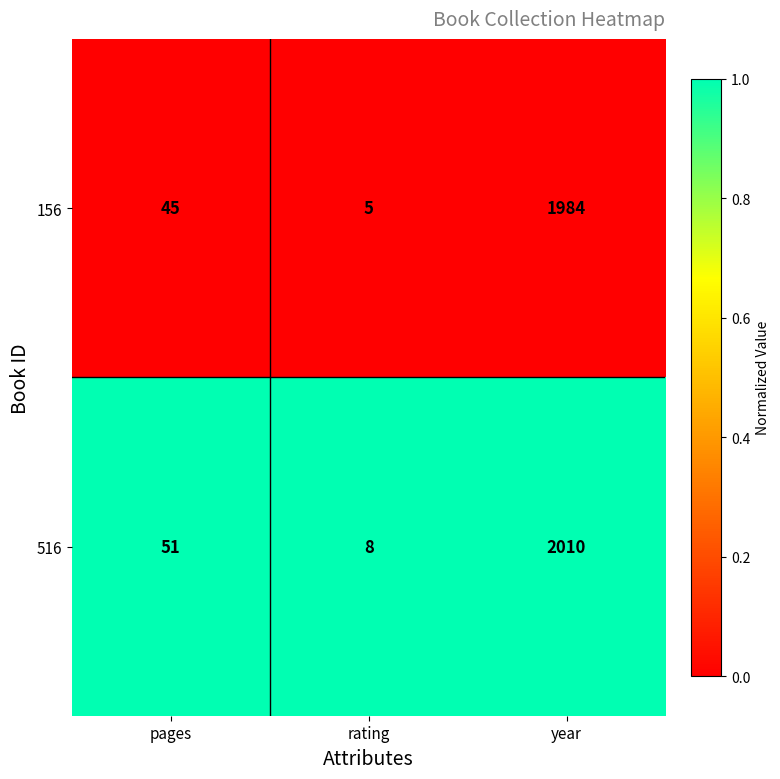

Rank the series by their maximum value, from highest to lowest.

516, 156